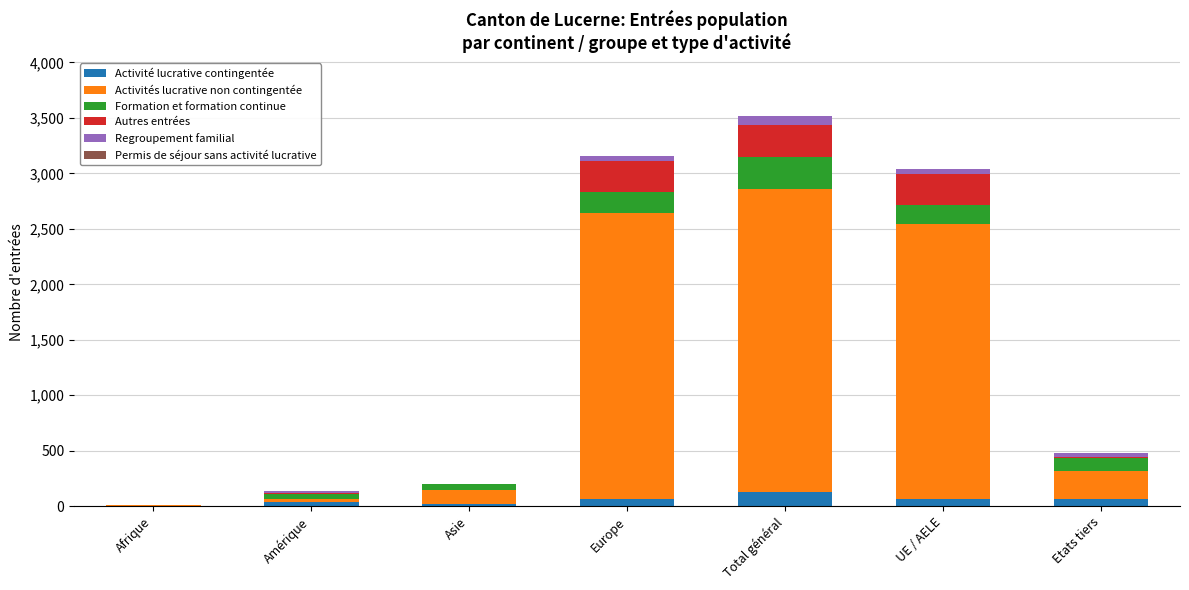

What is the highest value of the Activité lucrative contingentée series?

127